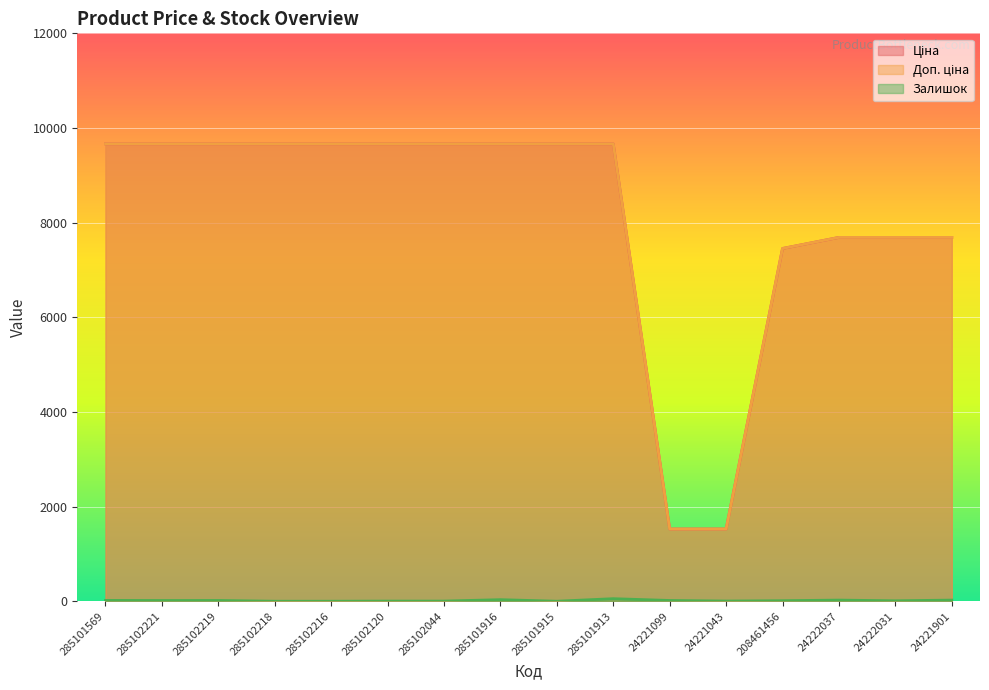

True or false: Залишок and Доп. ціна cross at least once.

False